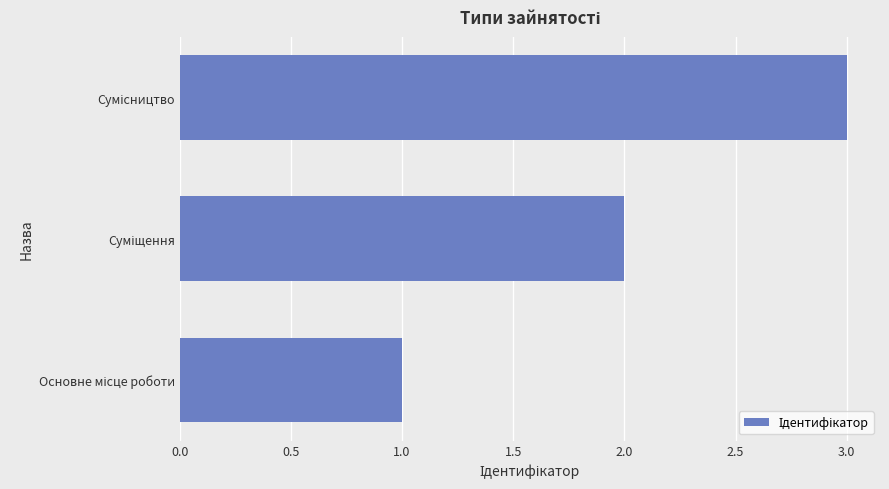

Does the chart contain stacked bars?

No